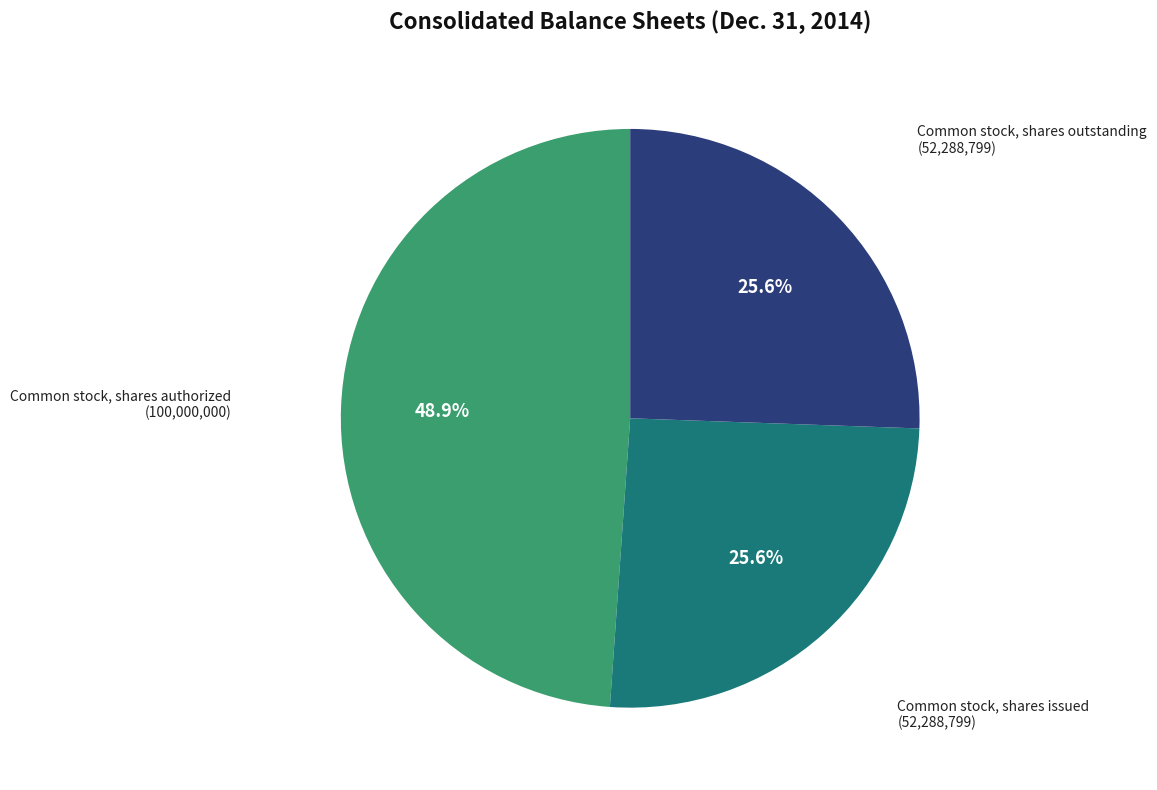

To the nearest percent, what is the average slice percentage?

33%